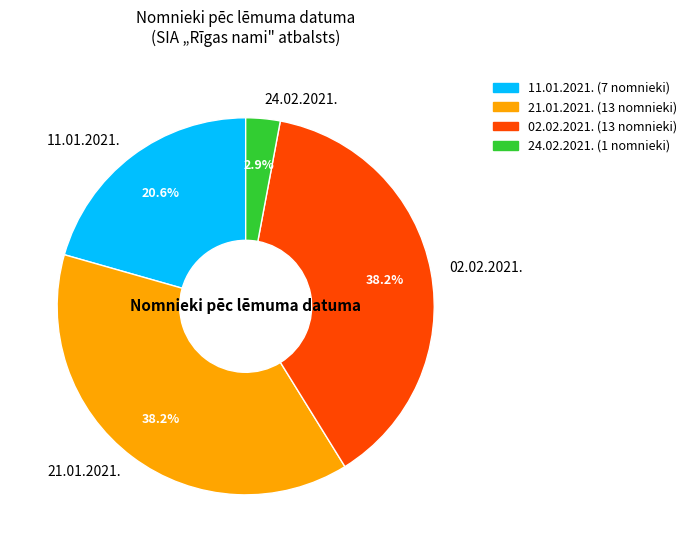

The 02.02.2021. slice represents 45% of the pie. True or false?

False